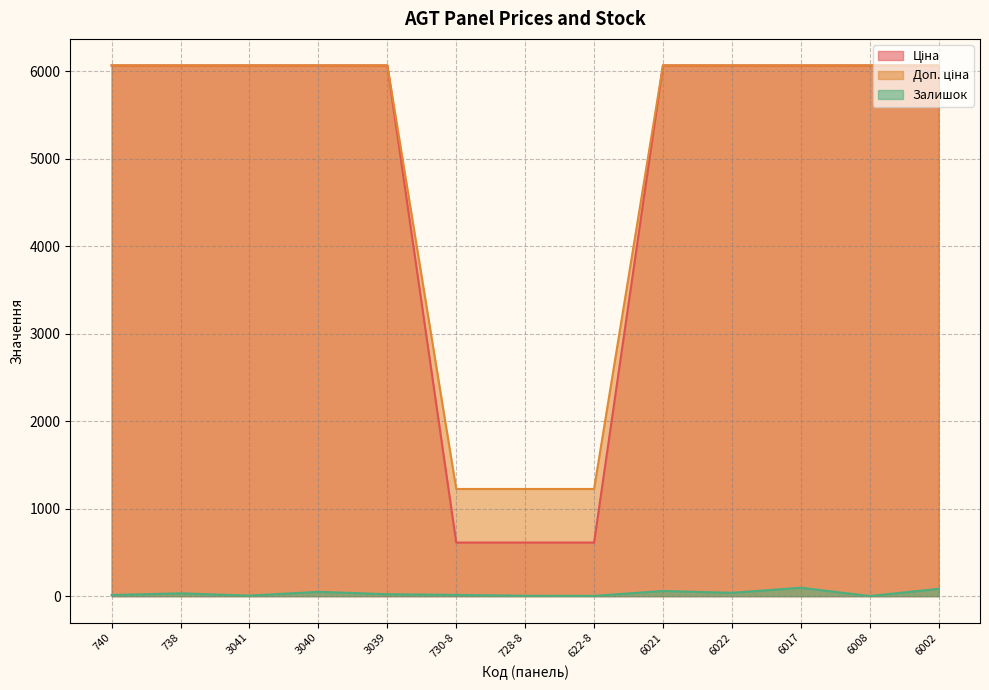

Reading left to right, extract all data points from this chart.

Ціна: 6067.2	6067.2	6067.2	6067.2	6067.2	1225.0	1225.0	1225.0	6067.2	6067.2	6067.2	6067.2	6067.2
Доп. ціна: 6067.2	6067.2	6067.2	6067.2	6067.2	612.6	612.6	612.6	6067.2	6067.2	6067.2	6067.2	6067.2
Залишок: 13.0	32.0	6.0	49.0	22.0	14.0	4.0	3.0	59.0	38.0	96.0	1.0	84.0